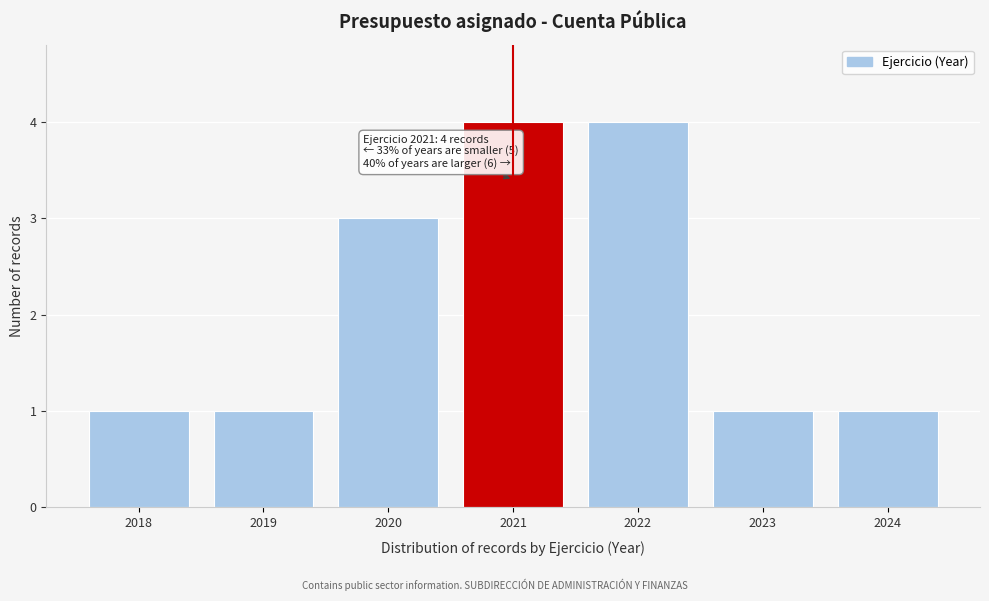

Reading right to left, transcribe all the data shown in this chart.

2024=1	2023=1	2022=4	2021=4	2020=3	2019=1	2018=1